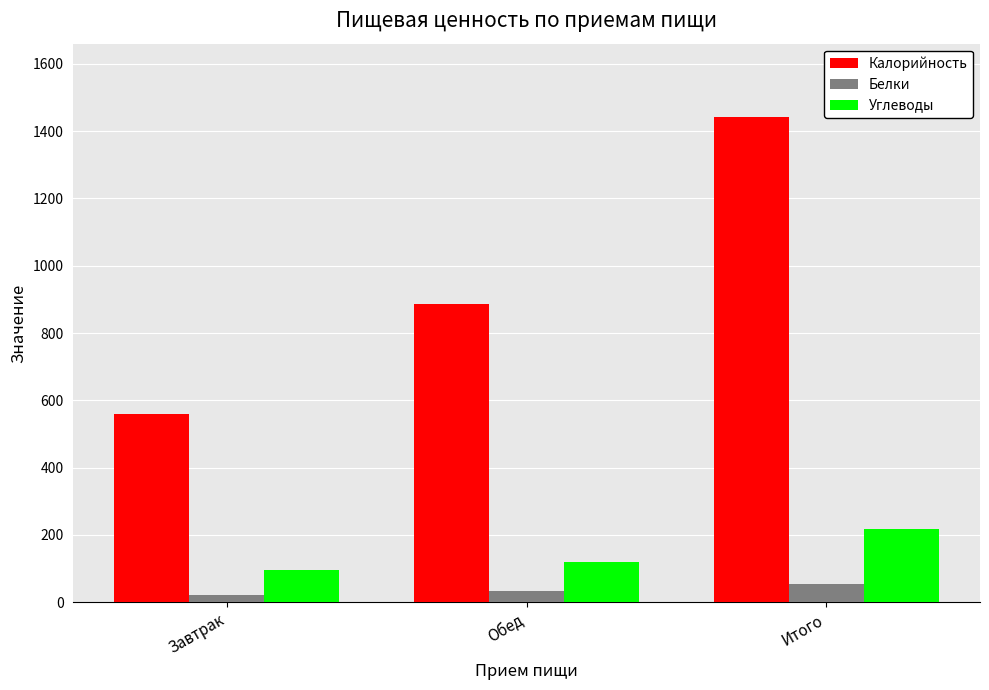

What is the approximate value of Углеводы at Обед?

119.9